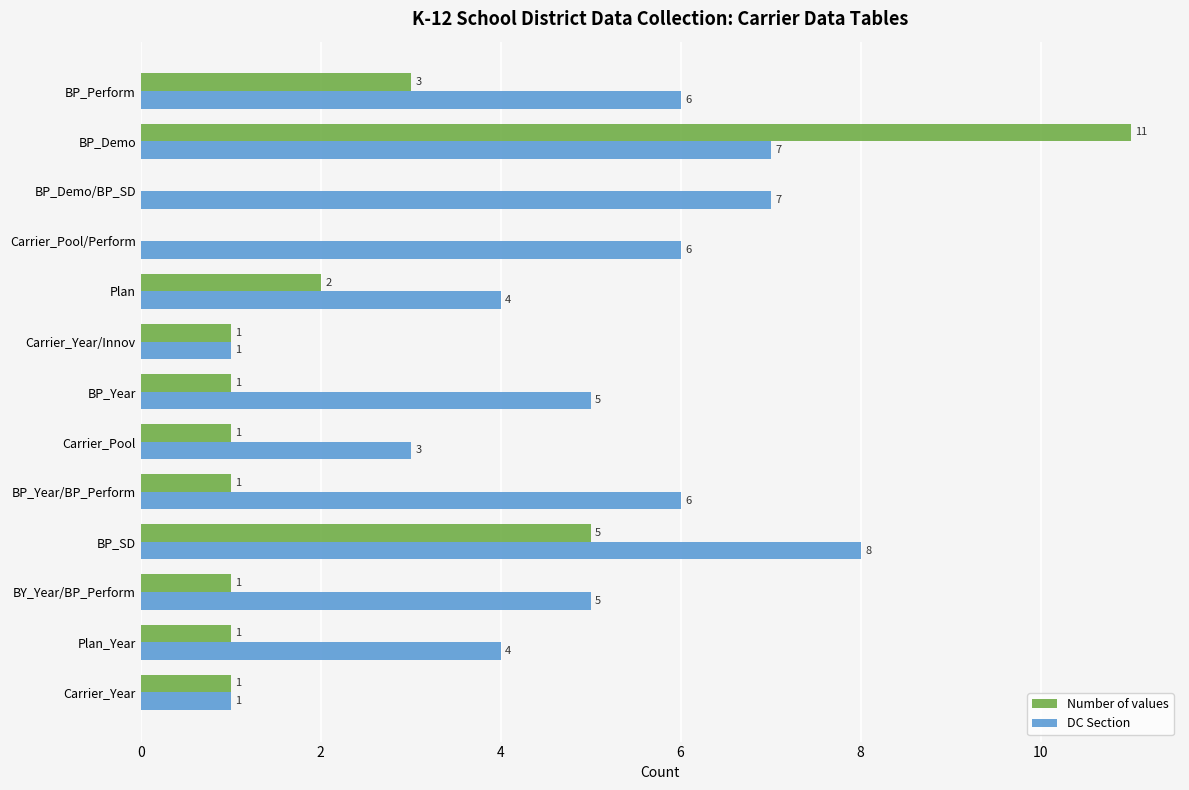

Which series has the widest spread of values?

Number of values